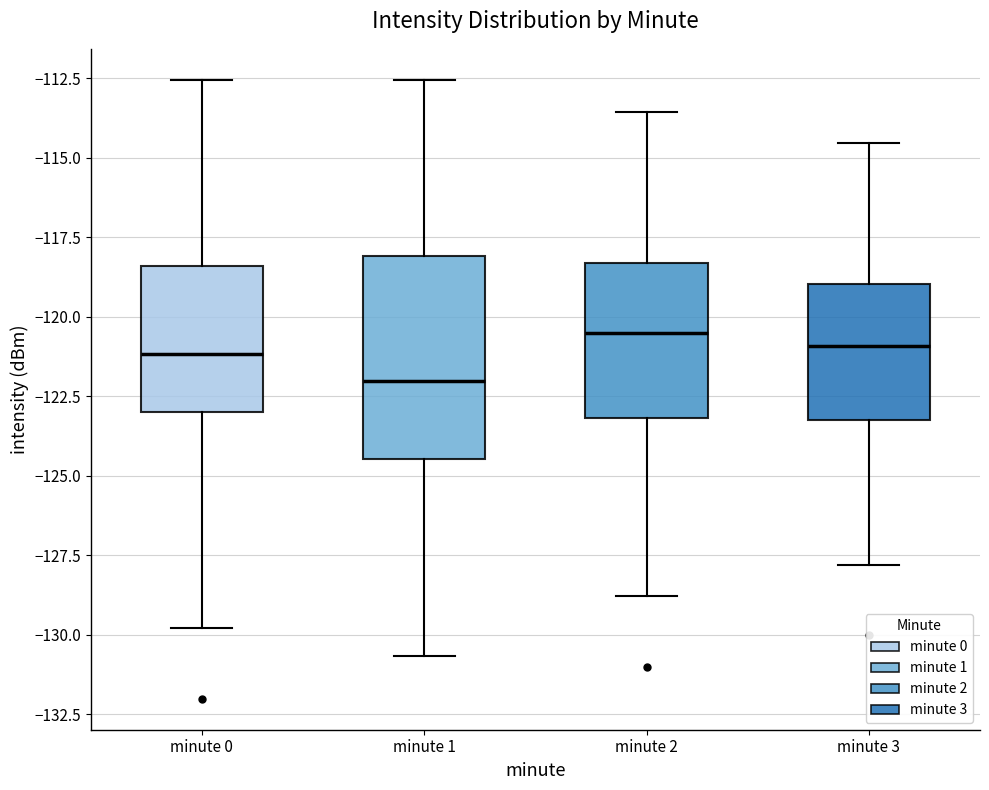

Reading left to right, read every box against the y-axis: the position of its median line, the range the box covers, and the ends of its whiskers. The values are not printed on the chart, so give them approximately, as read against the axis.

minute 0: median -121.0, box -123.0 to -118.5, whiskers -130.0 to -112.5
minute 1: median -122.0, box -124.5 to -118.0, whiskers -130.5 to -112.5
minute 2: median -120.5, box -123.0 to -118.5, whiskers -129.0 to -113.5
minute 3: median -121.0, box -123.0 to -119.0, whiskers -128.0 to -114.5